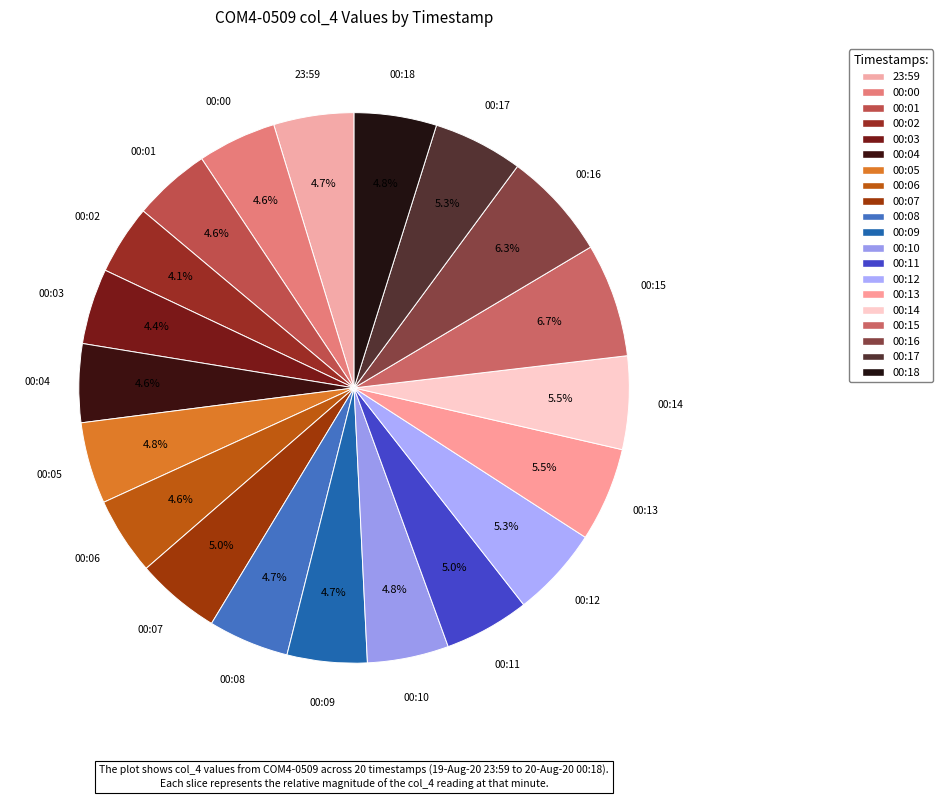

Is there a majority slice in this chart?

No